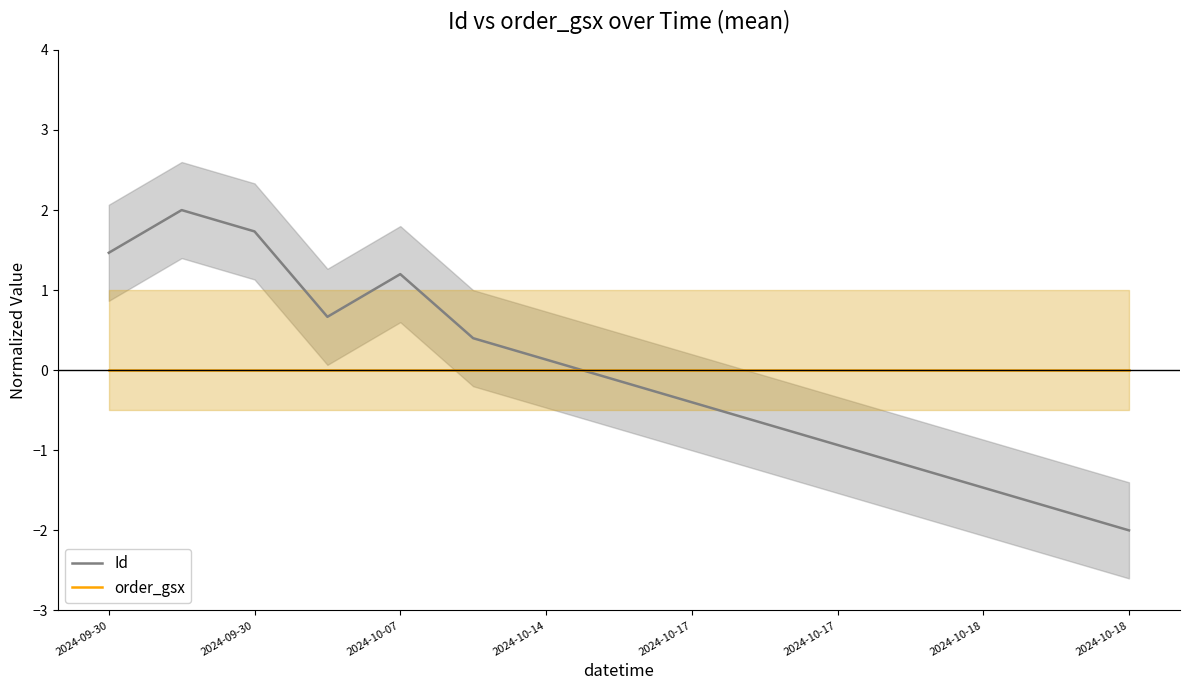

Which has a higher value, 2024-10-17 or 2024-10-18?

2024-10-17